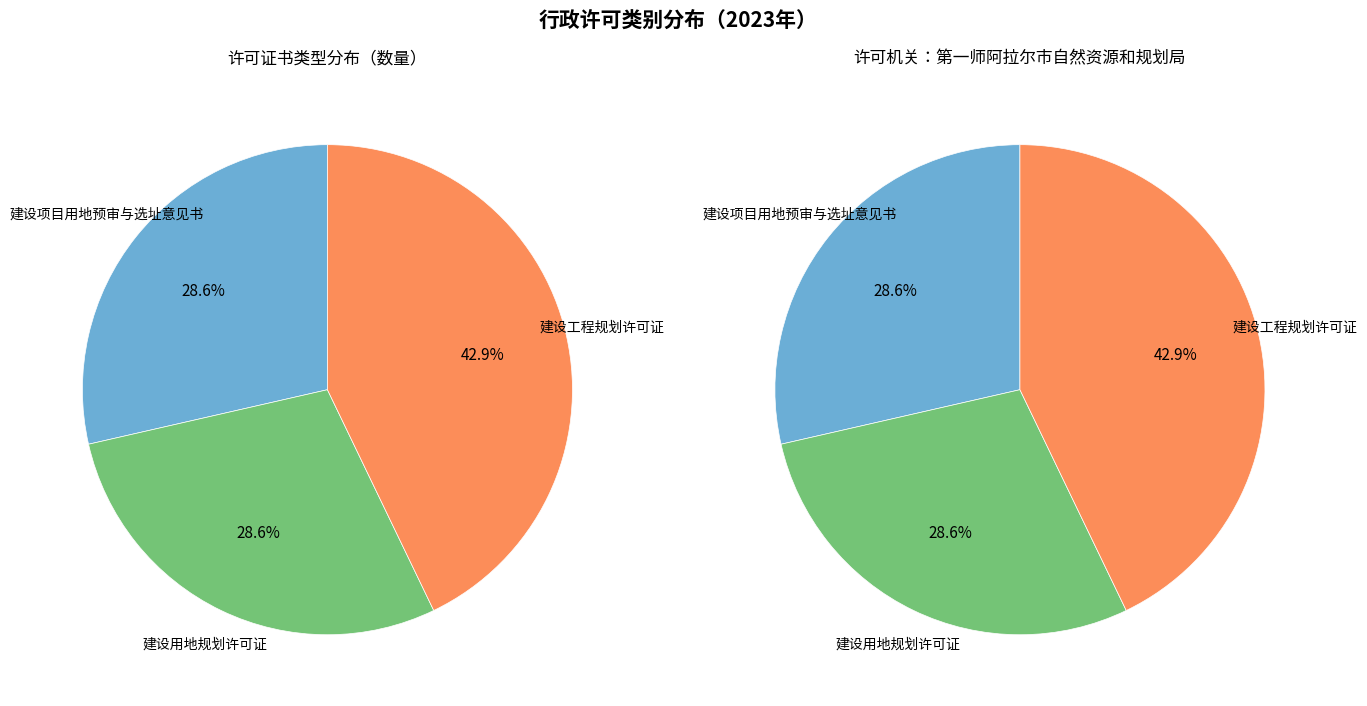

What percentage do 建设工程规划许可证 and 建设用地规划许可证 together represent?

71.4%